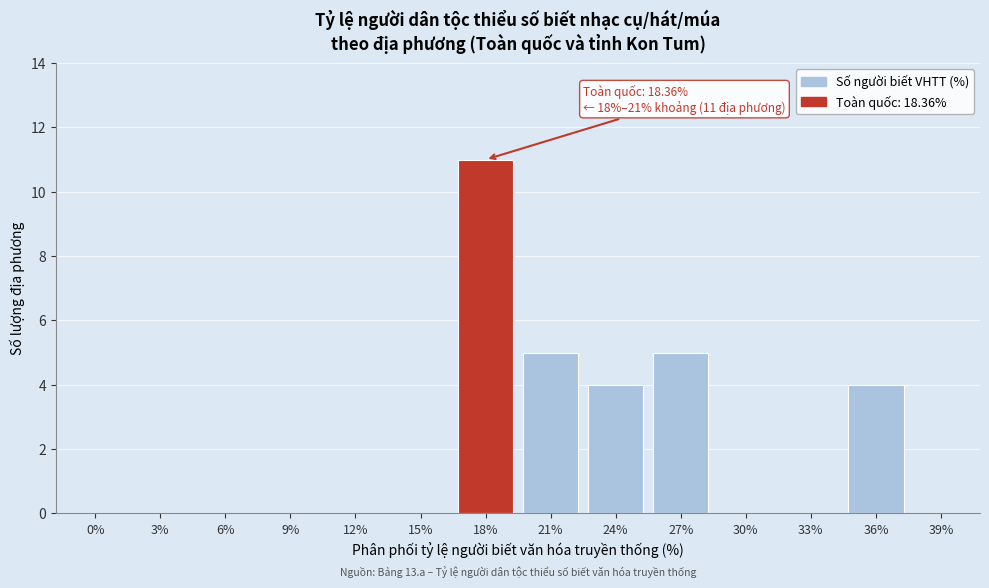

Reading right to left, extract all data points from this chart.

39%=0	36%=4	33%=0	30%=0	27%=5	24%=4	21%=5	18%=11	15%=0	12%=0	9%=0	6%=0	3%=0	0%=0